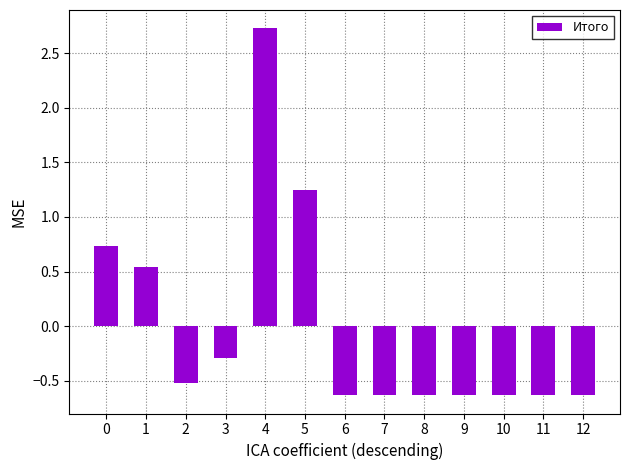

Is it true that the value at 2 is -0.5?

True